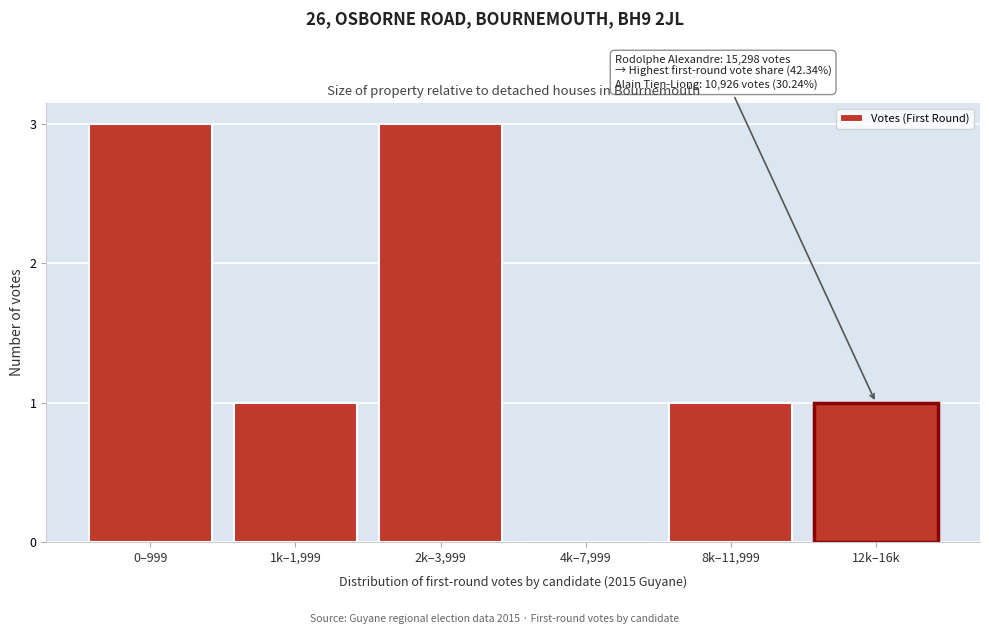

Reading right to left, extract all data points from this chart.

12k–16k=1	8k–11,999=1	4k–7,999=0	2k–3,999=3	1k–1,999=1	0–999=3